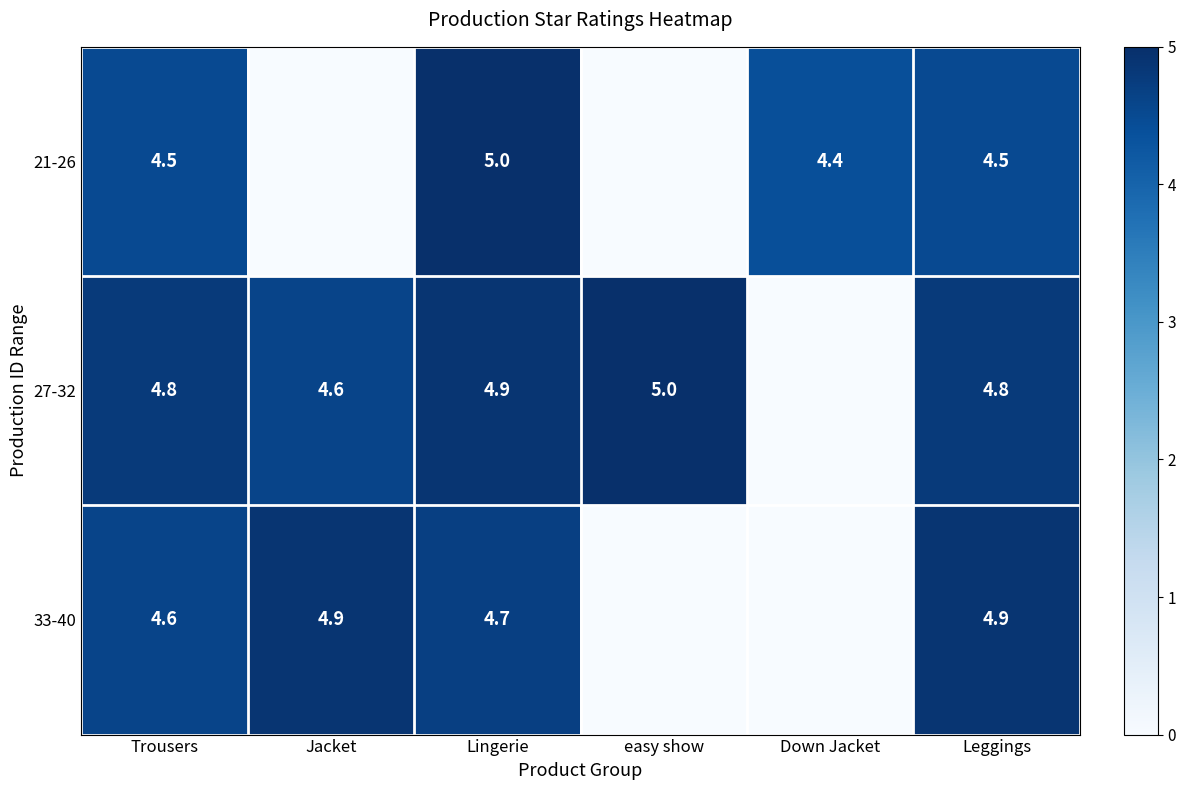

What is the sum of the 21-26 values at Down Jacket and Lingerie?

9.4